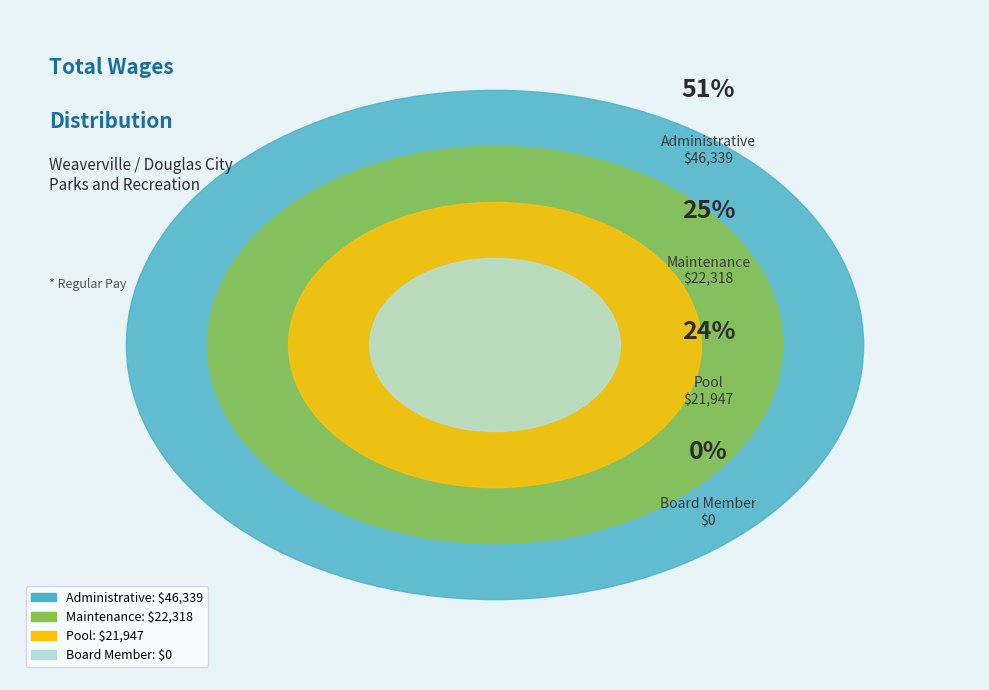

Does Pool account for over 50% of the chart?

No